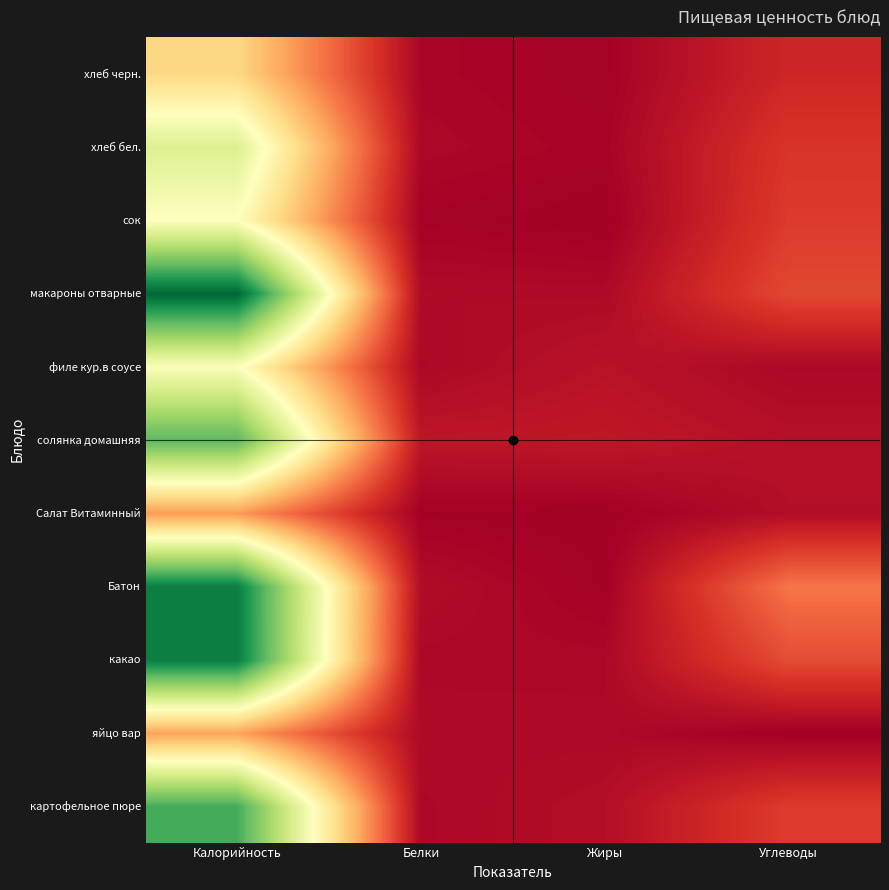

Reading left to right, list all the values displayed in this chart.

картофельное пюре: Калорийность=186.6	Белки=4.1	Жиры=6.8	Углеводы=26.7
яйцо вар: Калорийность=63.0	Белки=5.1	Жиры=4.6	Углеводы=0.3
какао: Калорийность=210.0	Белки=3.8	Жиры=4.0	Углеводы=32.6
Батон: Калорийность=210.0	Белки=6.2	Жиры=0.8	Углеводы=47.0
Салат Витаминный: Калорийность=60.0	Белки=0.7	Жиры=0.2	Углеводы=6.8
солянка домашняя: Калорийность=179.0	Белки=10.7	Жиры=11.6	Углеводы=7.7
филе кур.в соусе: Калорийность=112.0	Белки=4.1	Жиры=9.0	Углеводы=4.1
макароны отварные: Калорийность=220.5	Белки=5.2	Жиры=4.8	Углеводы=31.1
сок: Калорийность=110.0	Белки=1.4	Жиры=0.0	Углеводы=26.2
хлеб бел.: Калорийность=130.0	Белки=4.0	Жиры=2.0	Углеводы=24.0
хлеб черн.: Калорийность=85.0	Белки=3.0	Жиры=1.0	Углеводы=18.0